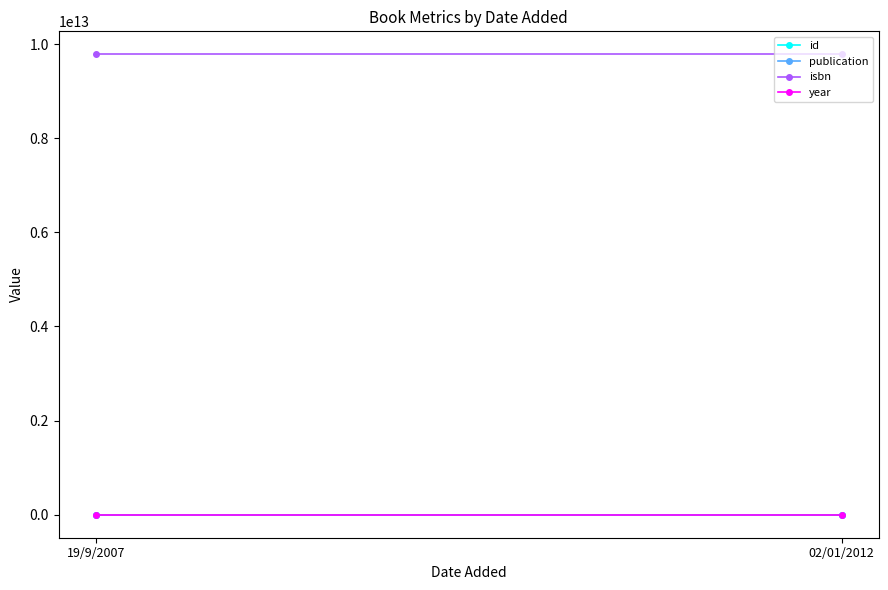

What is the greatest value displayed?

9782908703412